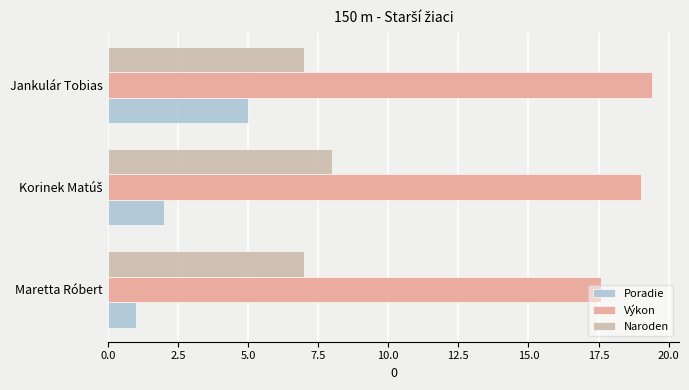

Which series has the largest range (max minus min)?

Poradie